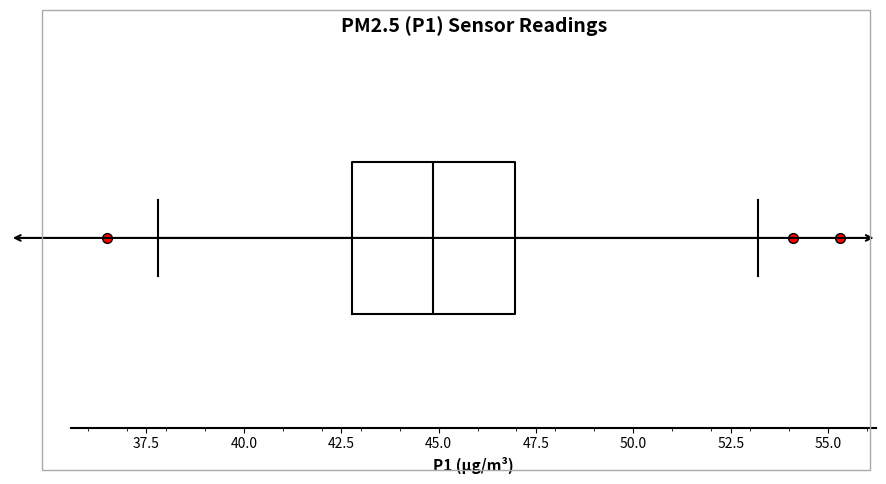

Read this box plot against the x-axis: the position of the median line, the range covered by the box, and the ends of both whiskers. The values are not printed on the chart, so give them approximately, as read against the axis.

median 45, box 43 to 47, whiskers 38 to 53